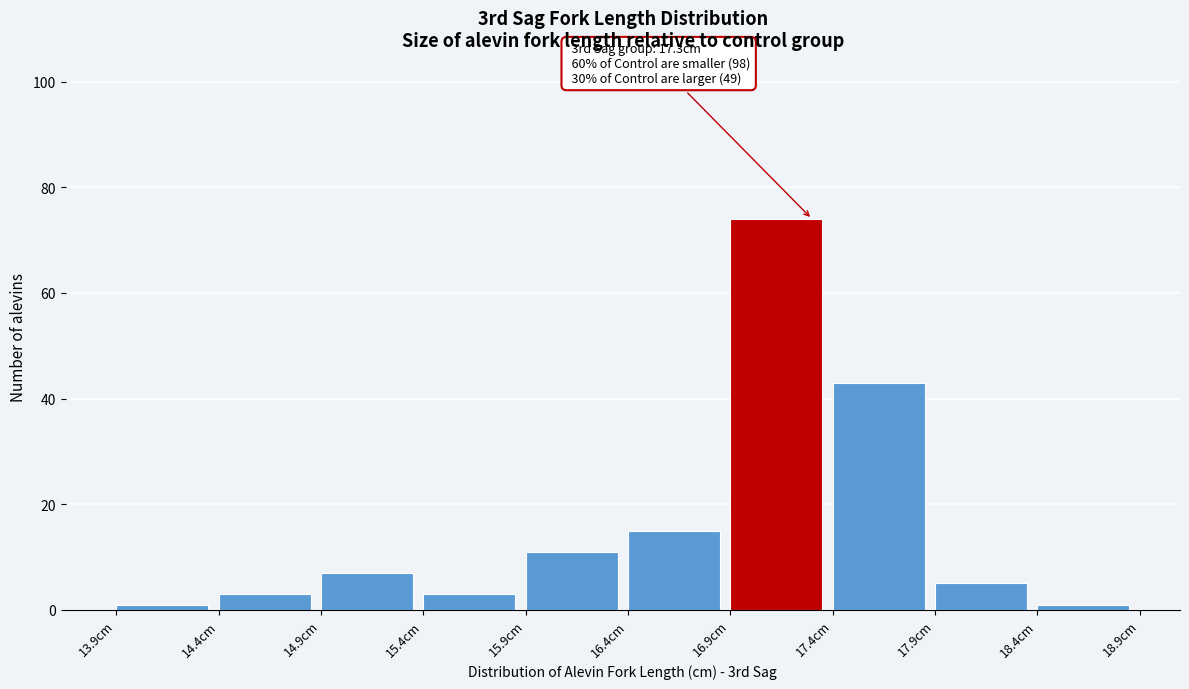

Which range on the x-axis has the tallest bar?

16.9 to 17.4